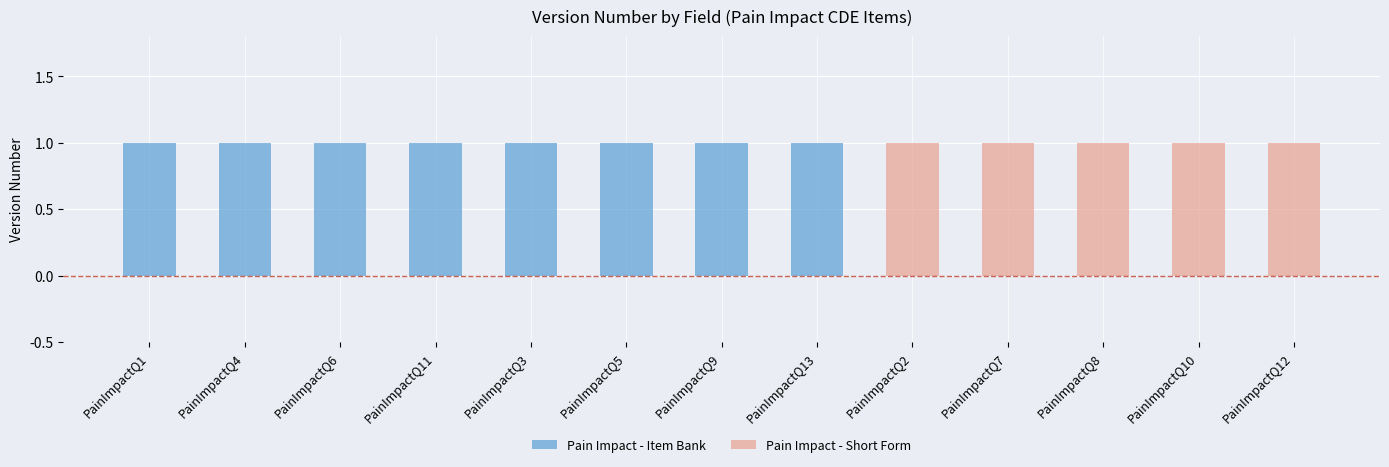

Are the bars horizontal?

No